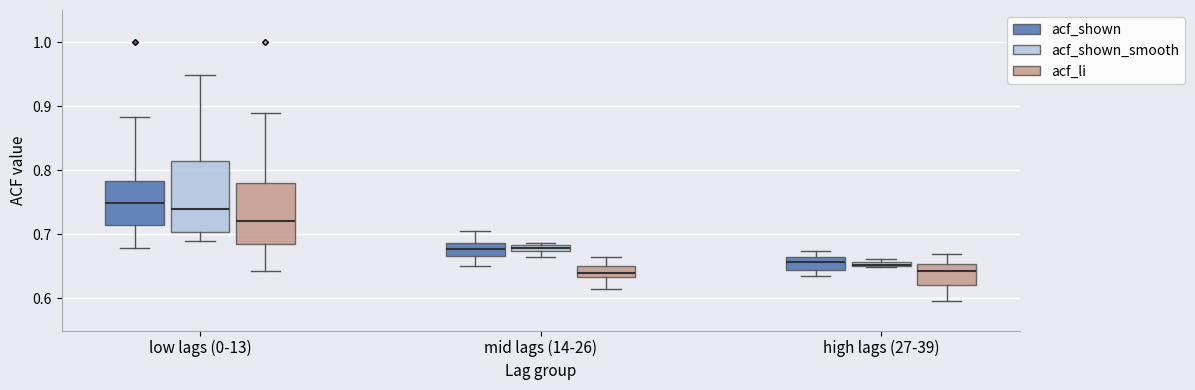

Comparing the boxes themselves (not the whiskers), which one is the tallest?

low lags (0-13) (acf_shown_smooth)